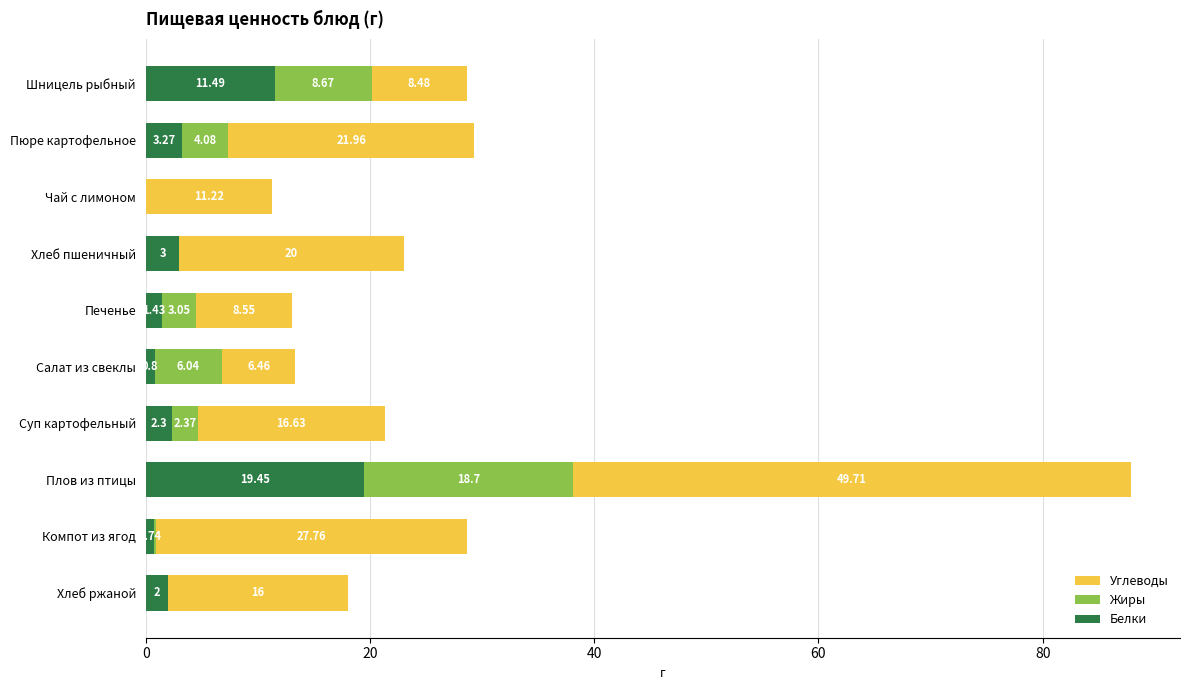

Which category has the highest value in the Белки series?

Плов из птицы